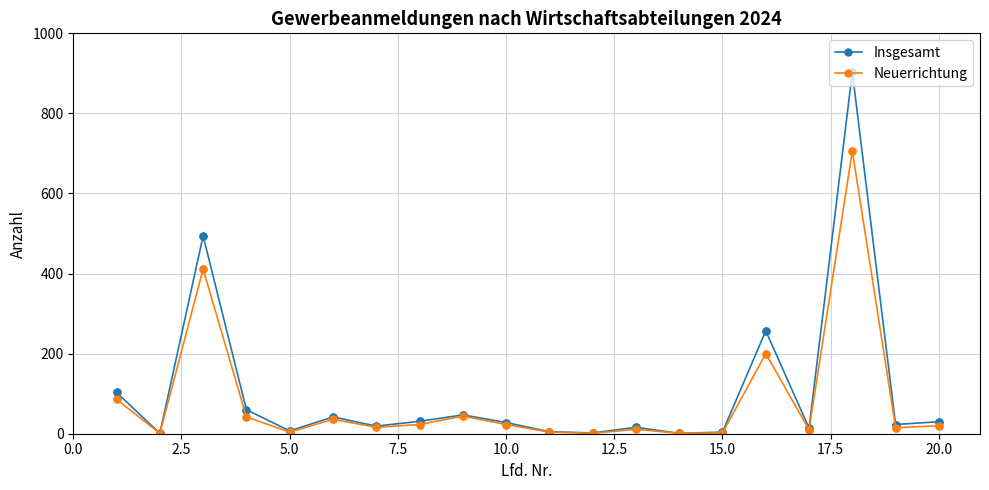

Which series has the widest spread of values?

Insgesamt